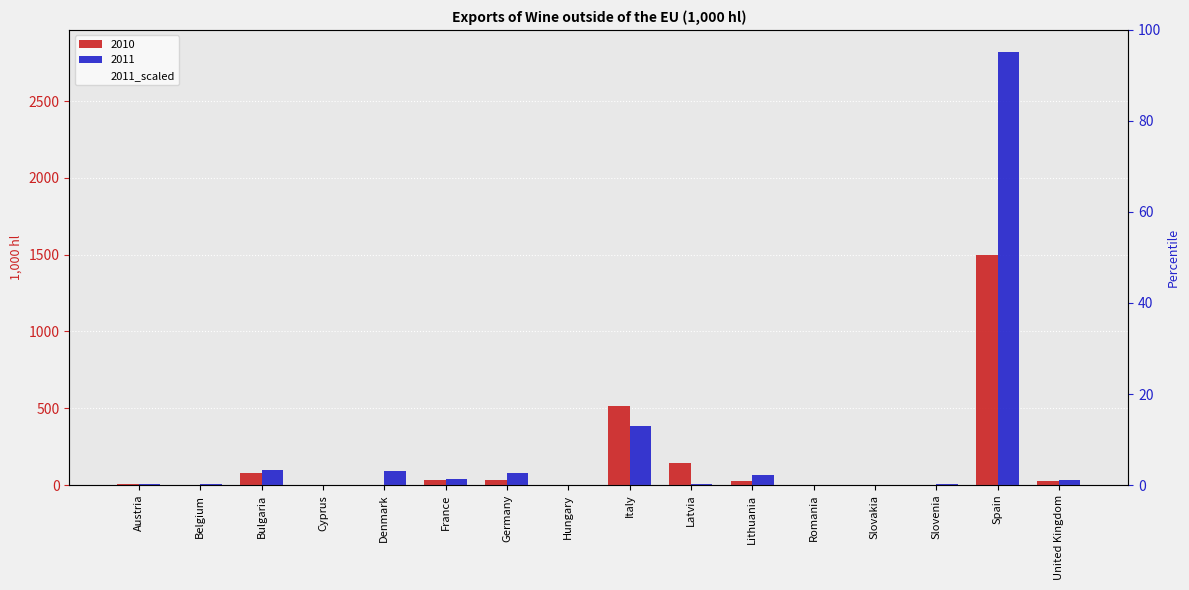

Where does the 2011 series first go above 31?

Bulgaria